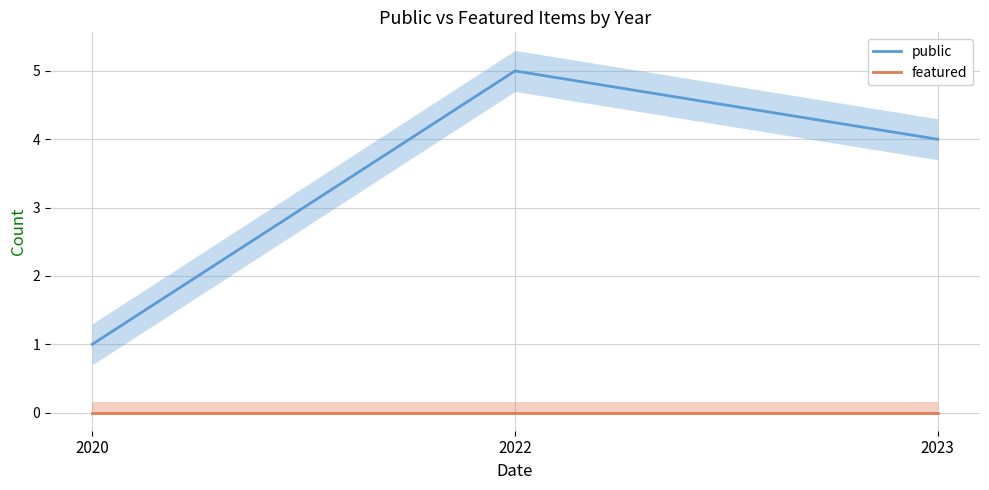

At which category does the chart reach its peak across all series?

2022